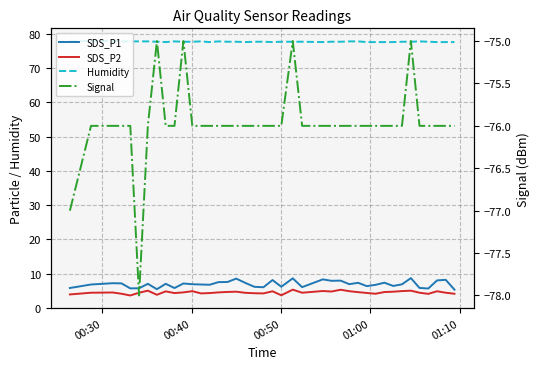

What position from the right is 00:30?

40